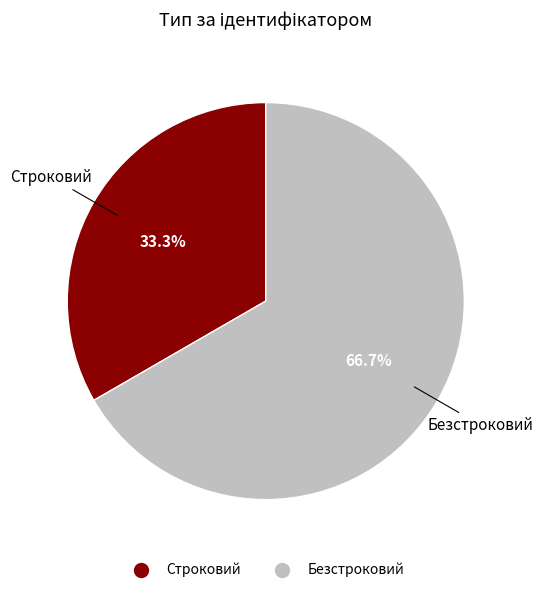

Which category accounts for the majority?

Безстроковий